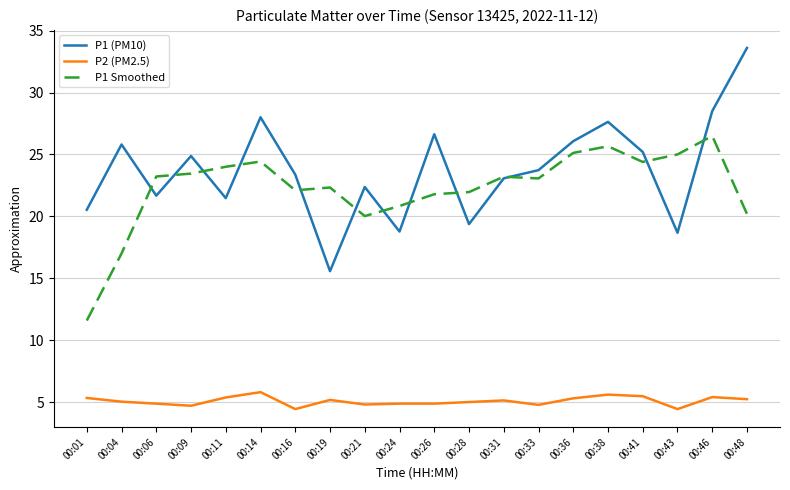

Does the chart display data point markers on the line(s)?

No